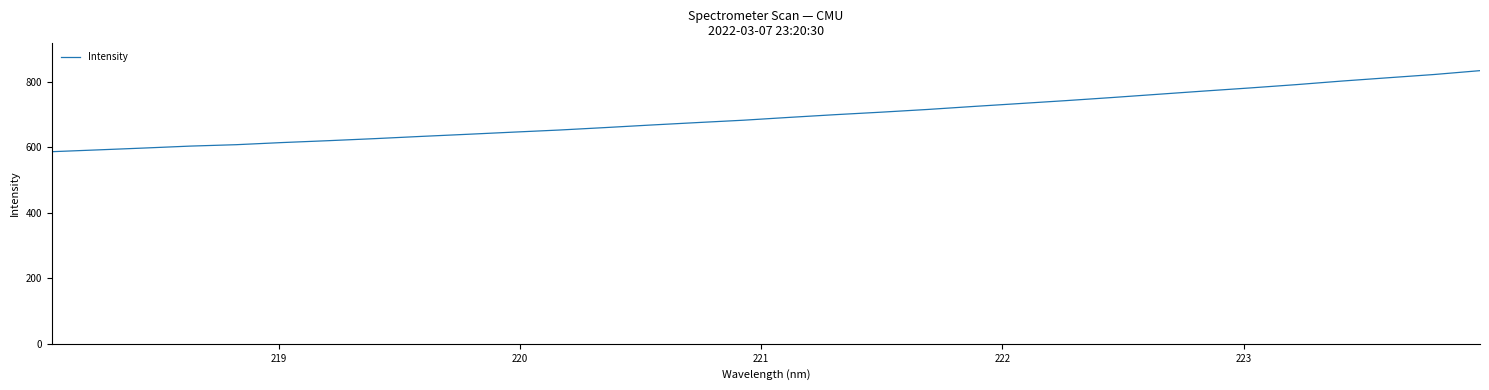

Reading left to right, transcribe all the data shown in this chart.

585.9	591.5	597.1	603.0	607.3	613.8	619.6	625.8	632.5	638.9	645.5	652.0	659.5	667.3	674.8	682.0	690.6	698.9	706.5	714.8	724.0	732.8	741.7	751.1	761.0	770.9	780.4	790.4	801.4	811.4	821.4	833.2